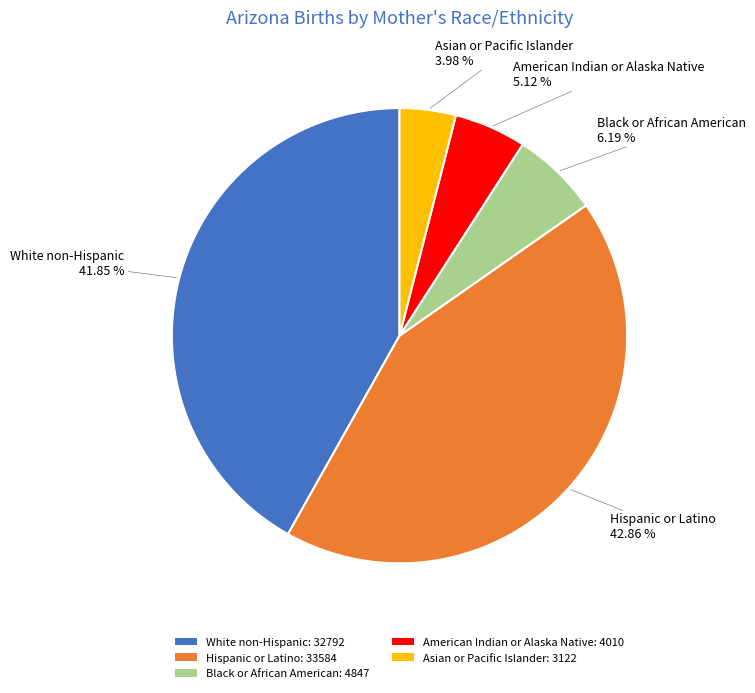

Do Asian or Pacific Islander and White non-Hispanic together represent more than half of the pie?

No